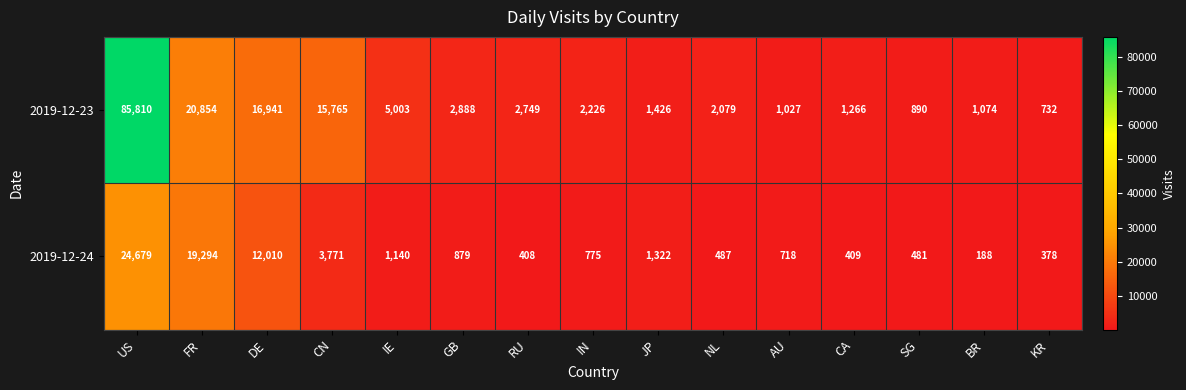

The 2019-12-23 series shows 2749 at RU. True or false?

True